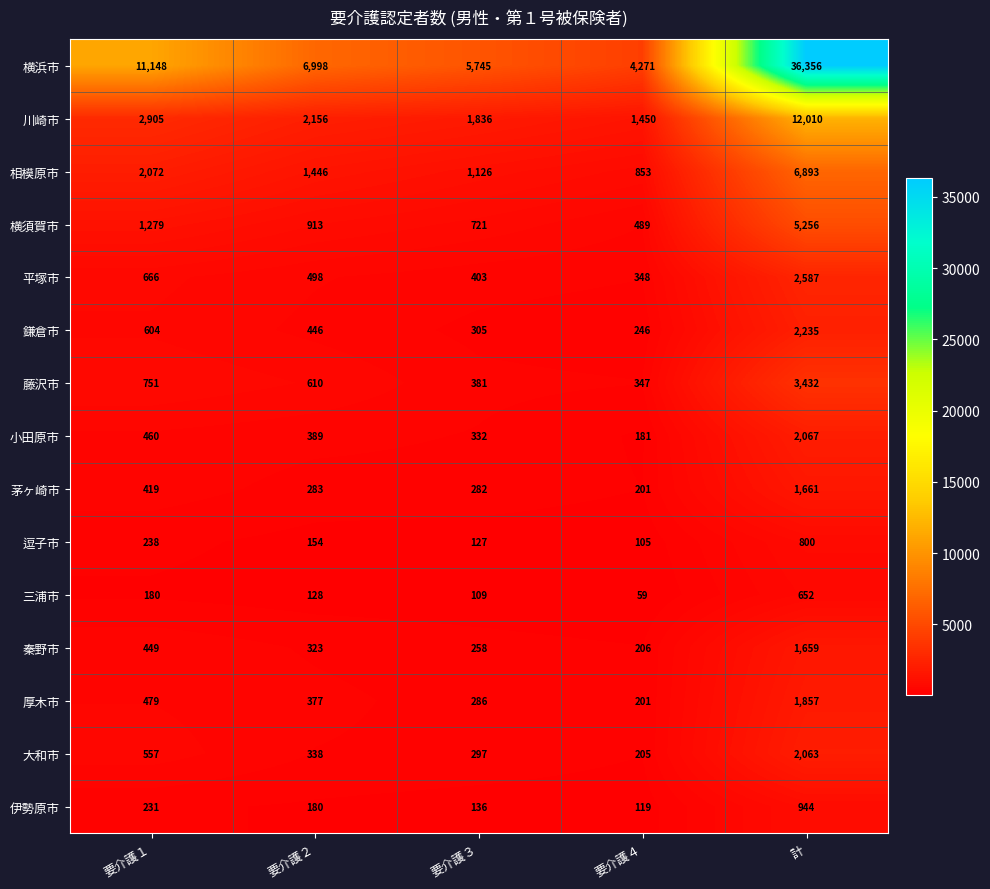

Rank the series by their maximum value, from highest to lowest.

横浜市, 川崎市, 相模原市, 横須賀市, 藤沢市, 平塚市, 鎌倉市, 小田原市, 大和市, 厚木市, 茅ヶ崎市, 秦野市, 伊勢原市, 逗子市, 三浦市